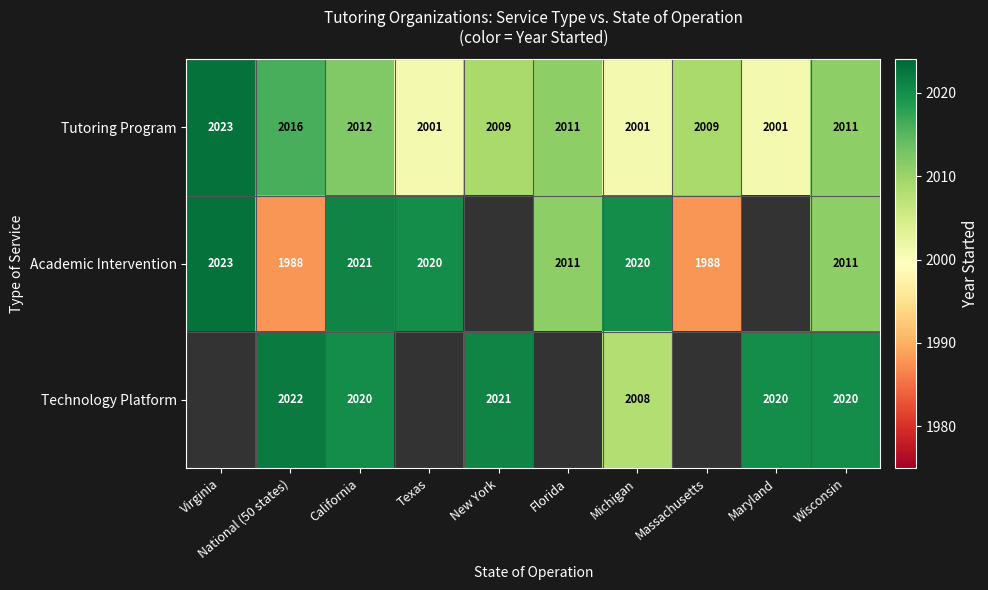

What is the total value across all series at California?

6053